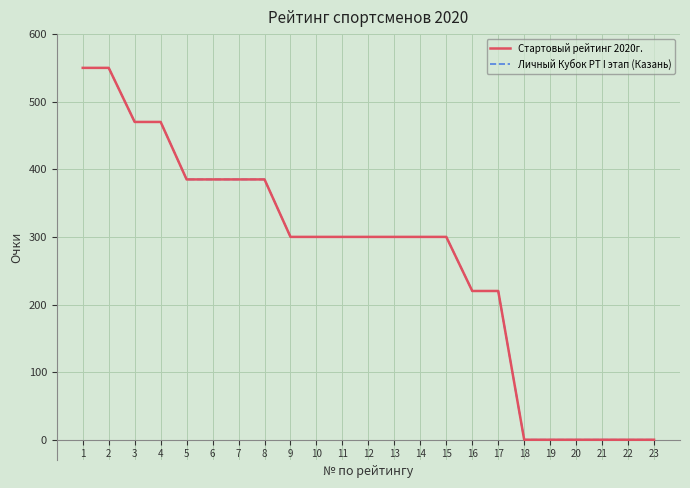

True or false: Стартовый рейтинг 2020г. has a value of 300 at 13.

True